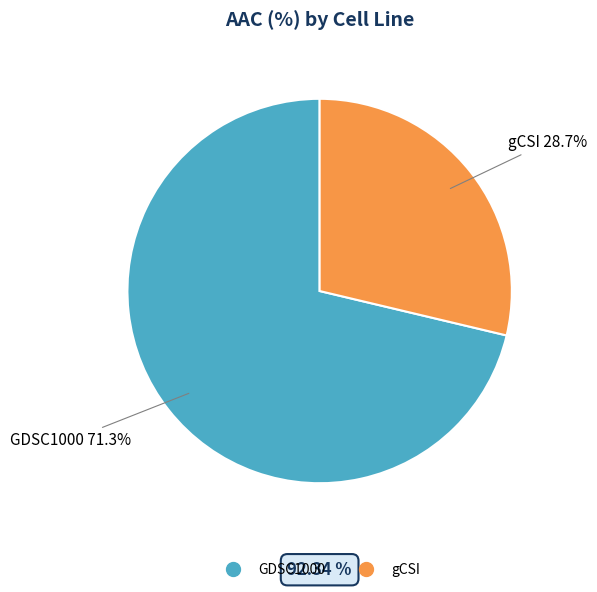

Which category has the smallest portion of the pie?

gCSI